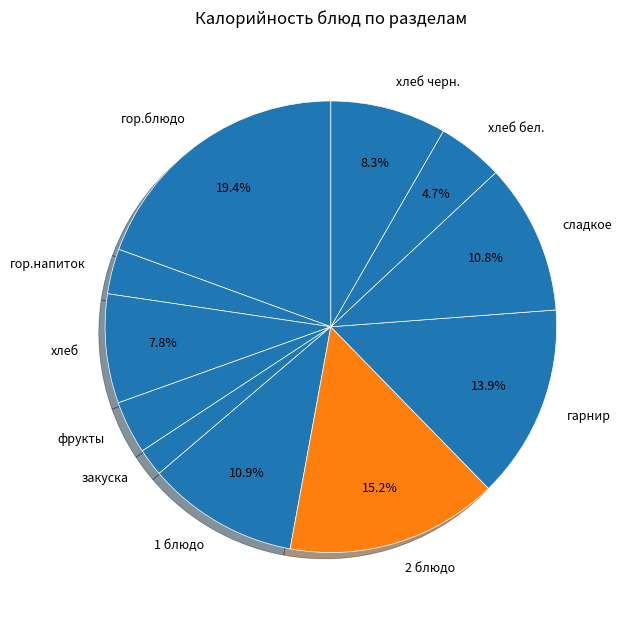

Between хлеб бел. and 2 блюдо, which is larger?

2 блюдо